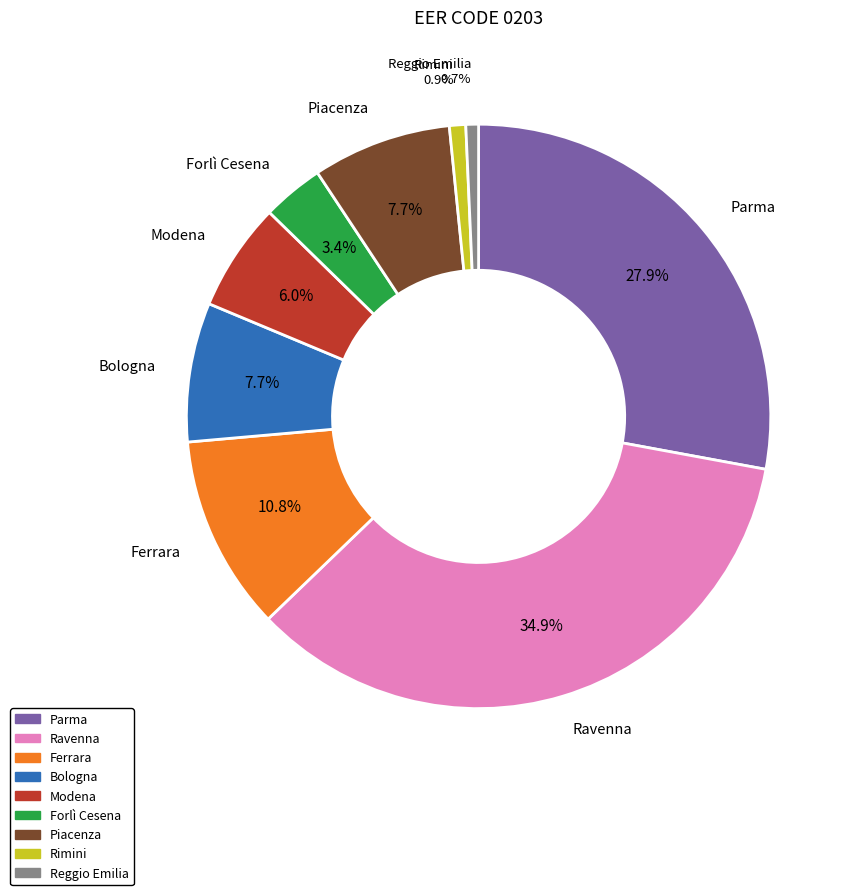

Is there a majority slice in this chart?

No